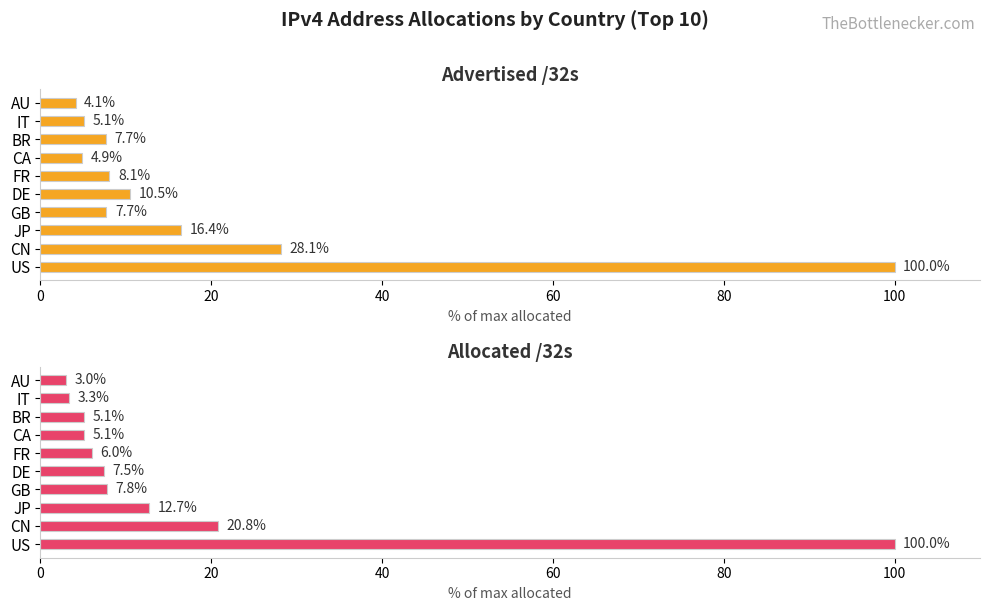

How many values in the Allocated /32s series are below 7?

5